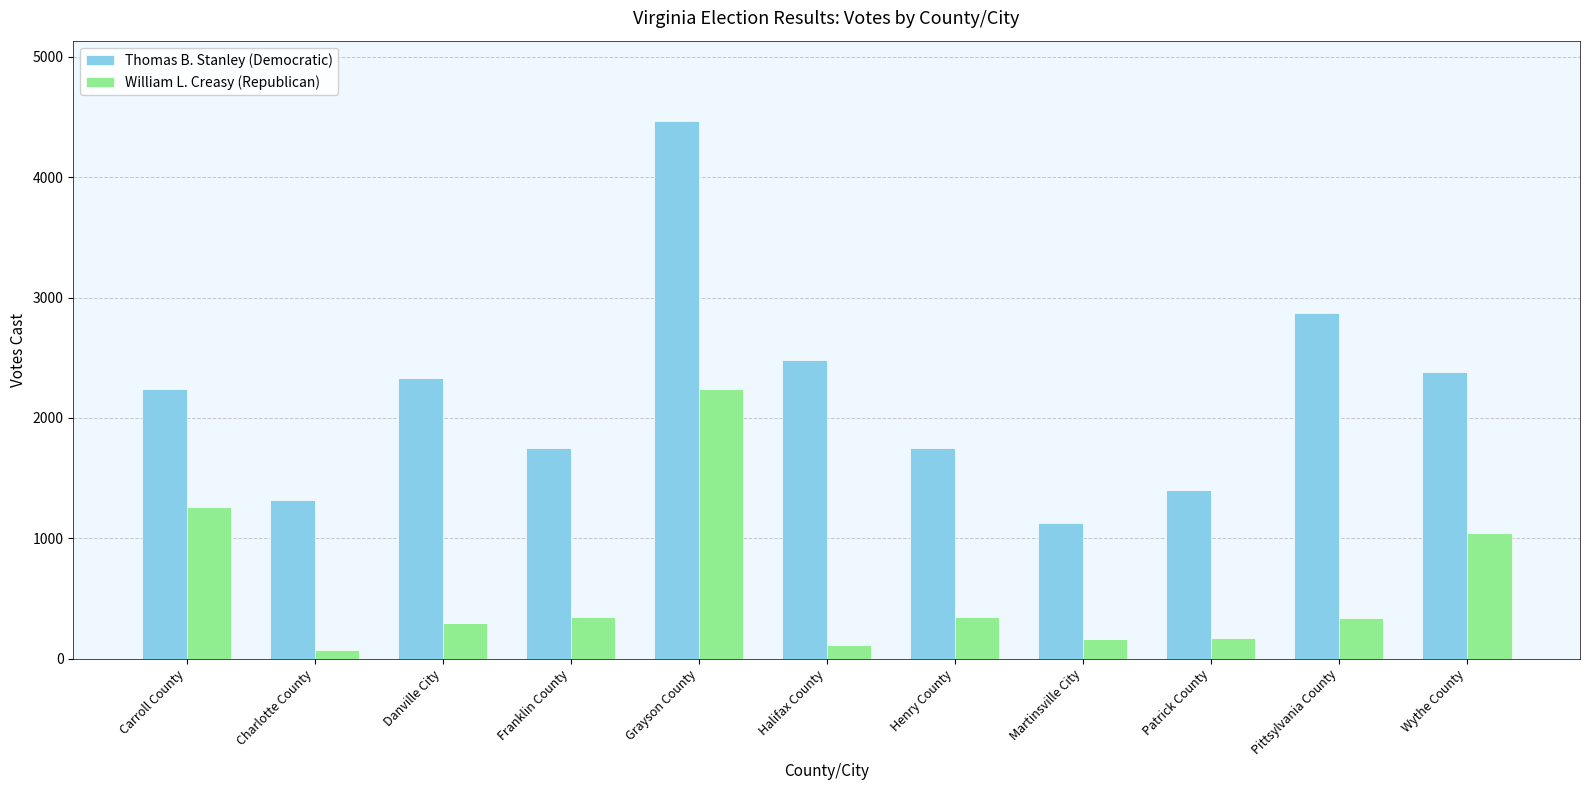

What is the spread (max minus min) of values at Carroll County?

979